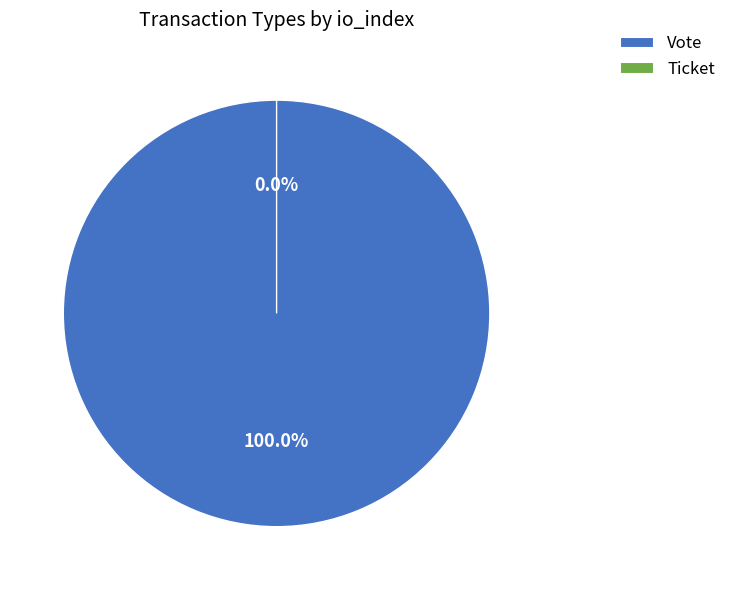

To the nearest percent, what is the difference between the largest and smallest slice percentages?

100%